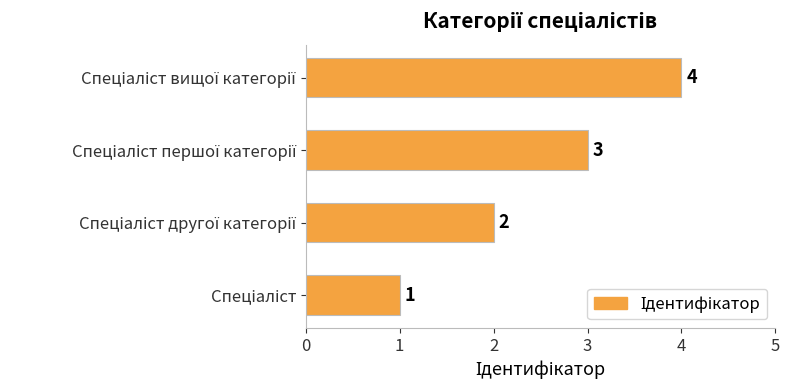

What is the difference between the maximum and minimum values?

3